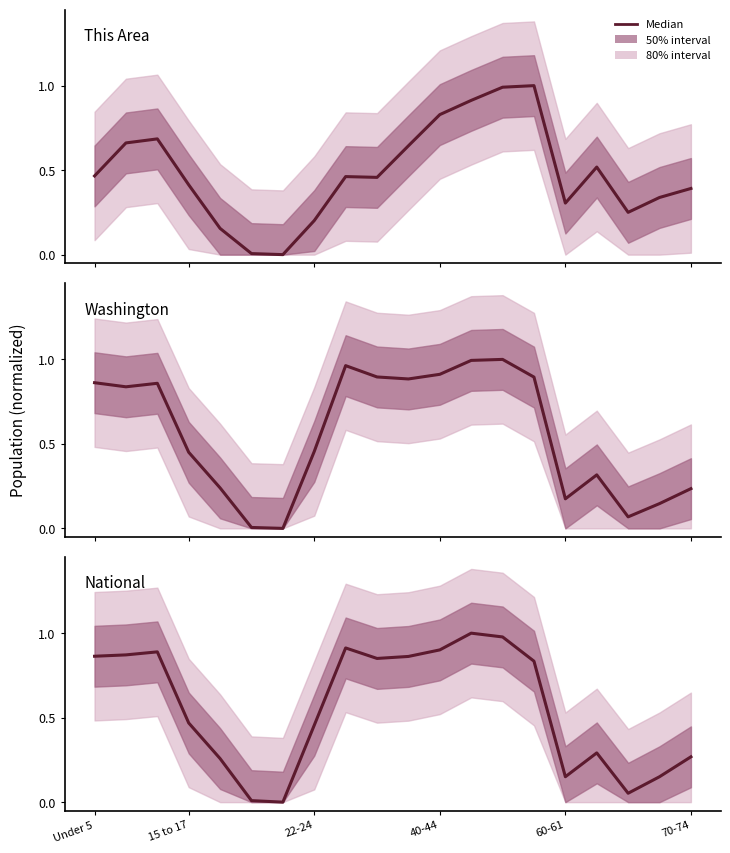

At which category is the sum across all series the highest?

13